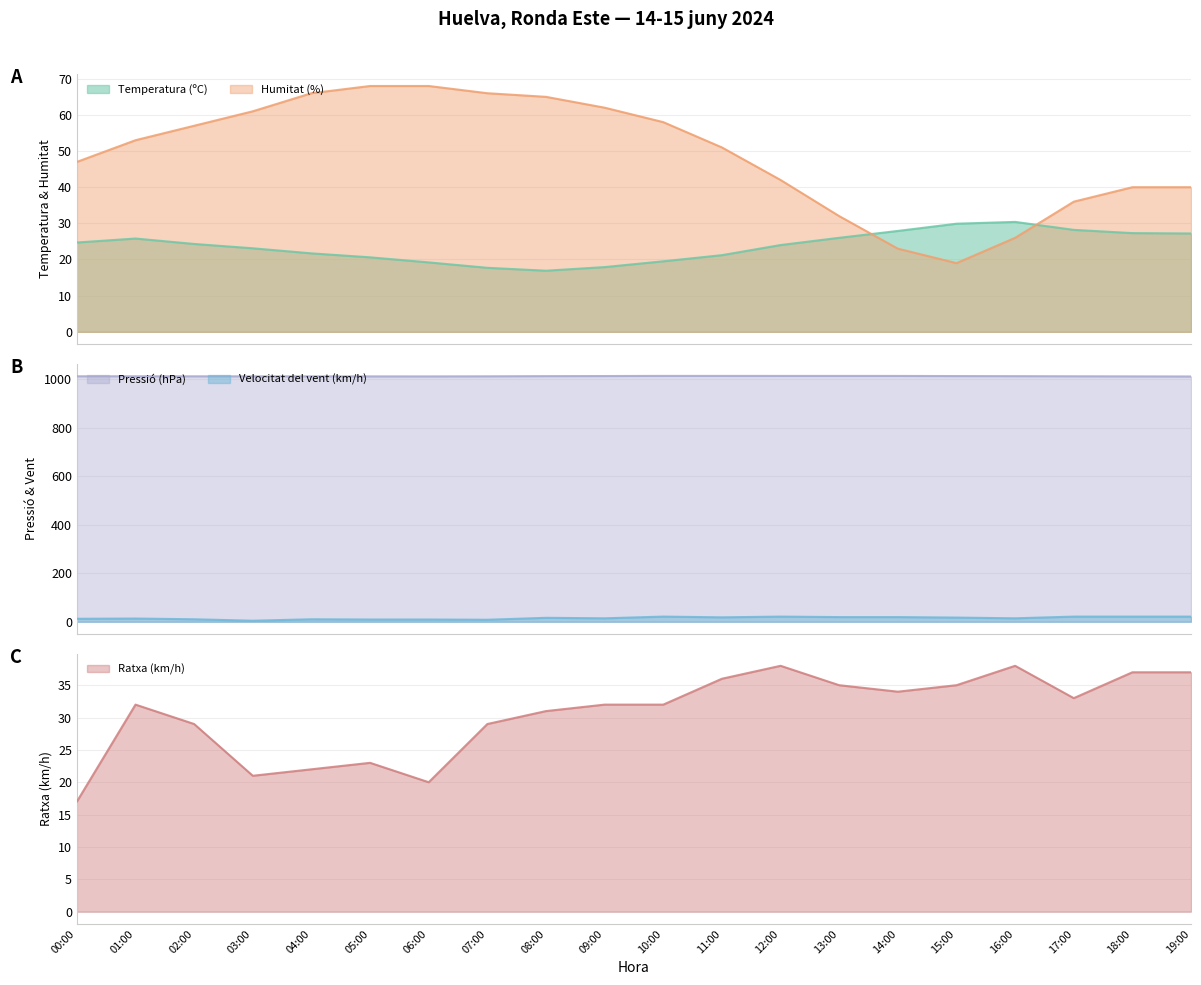

List the series in order of their peak value, lowest first.

Velocitat del vent (km/h), Temperatura (ºC), Ratxa (km/h), Humitat (%), Pressió (hPa)